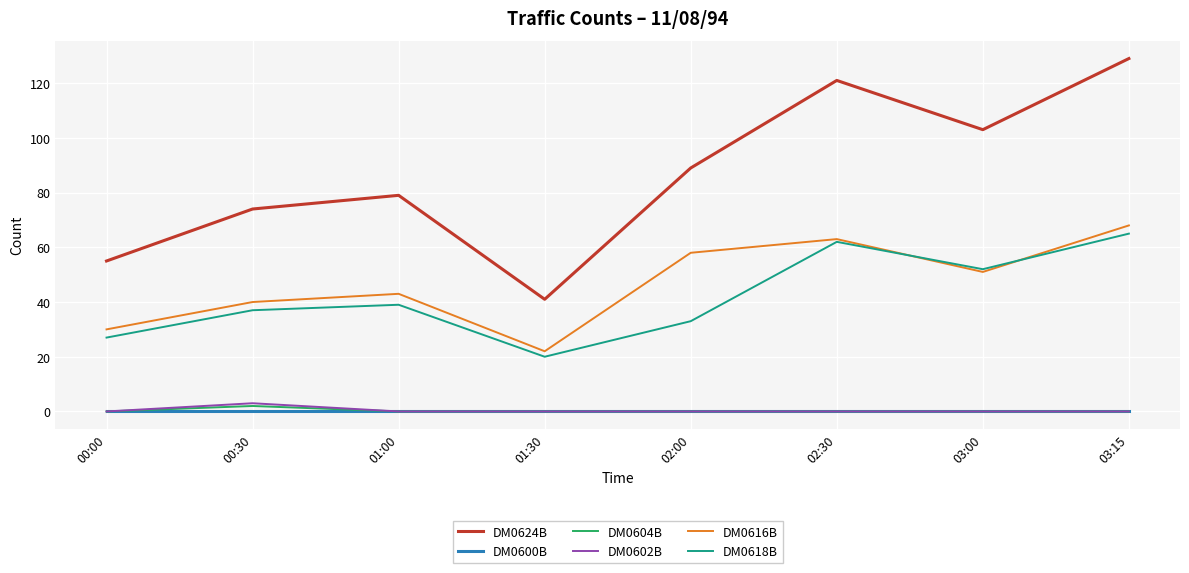

At which label does DM0616B reach its minimum?

01:30